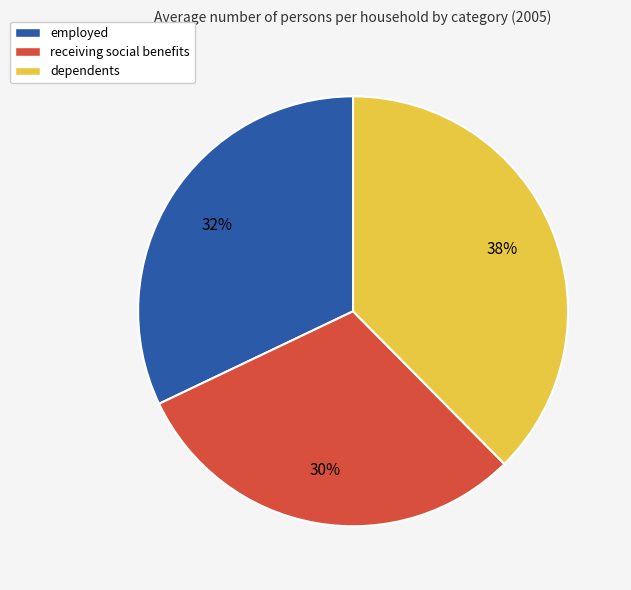

Which slice is the largest?

dependents